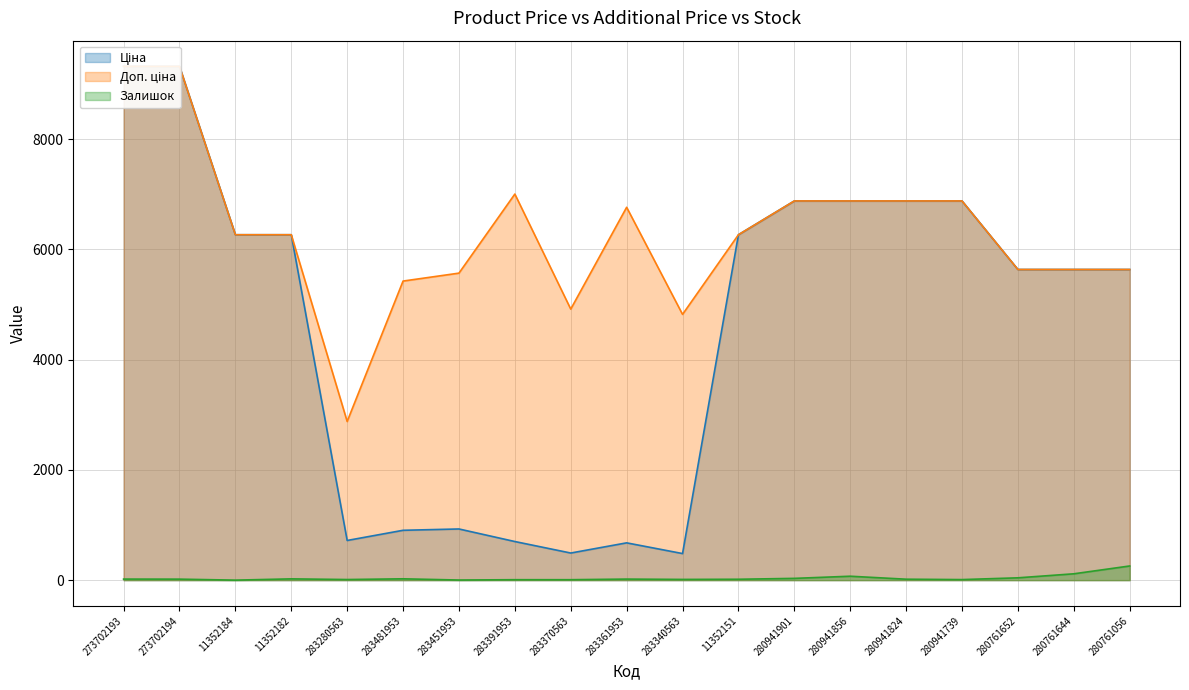

At how many categories does at least one series exceed 1778?

19